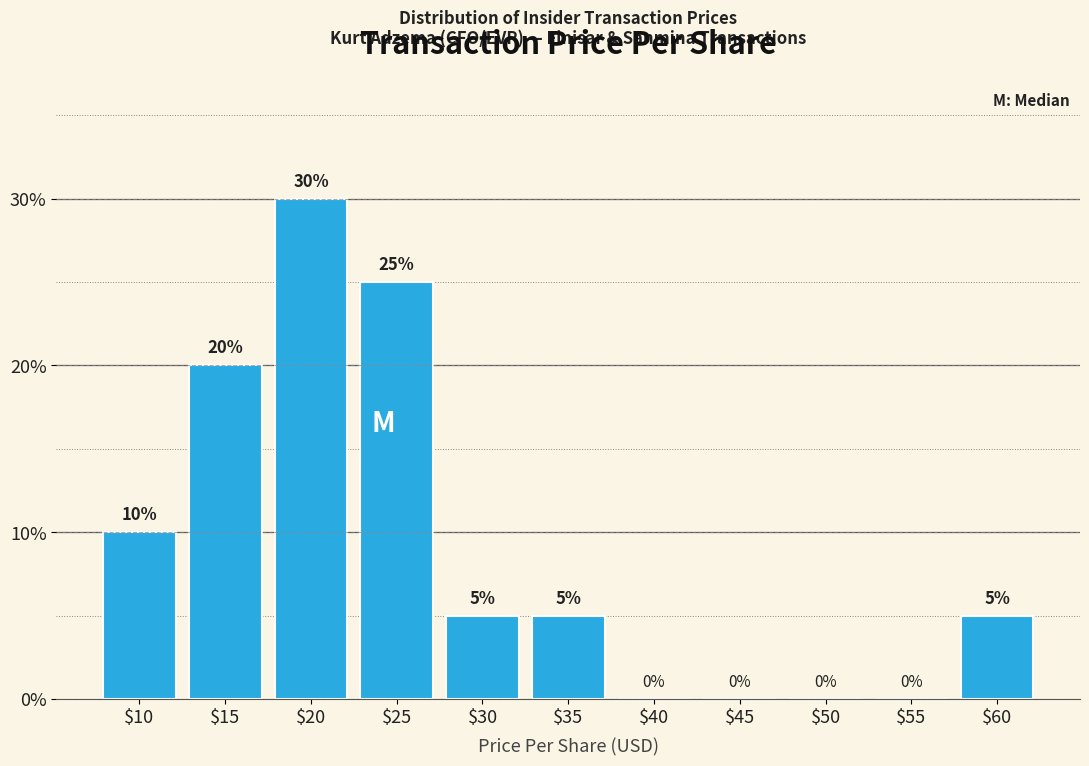

True or false: the data shows 0 at $40.

True